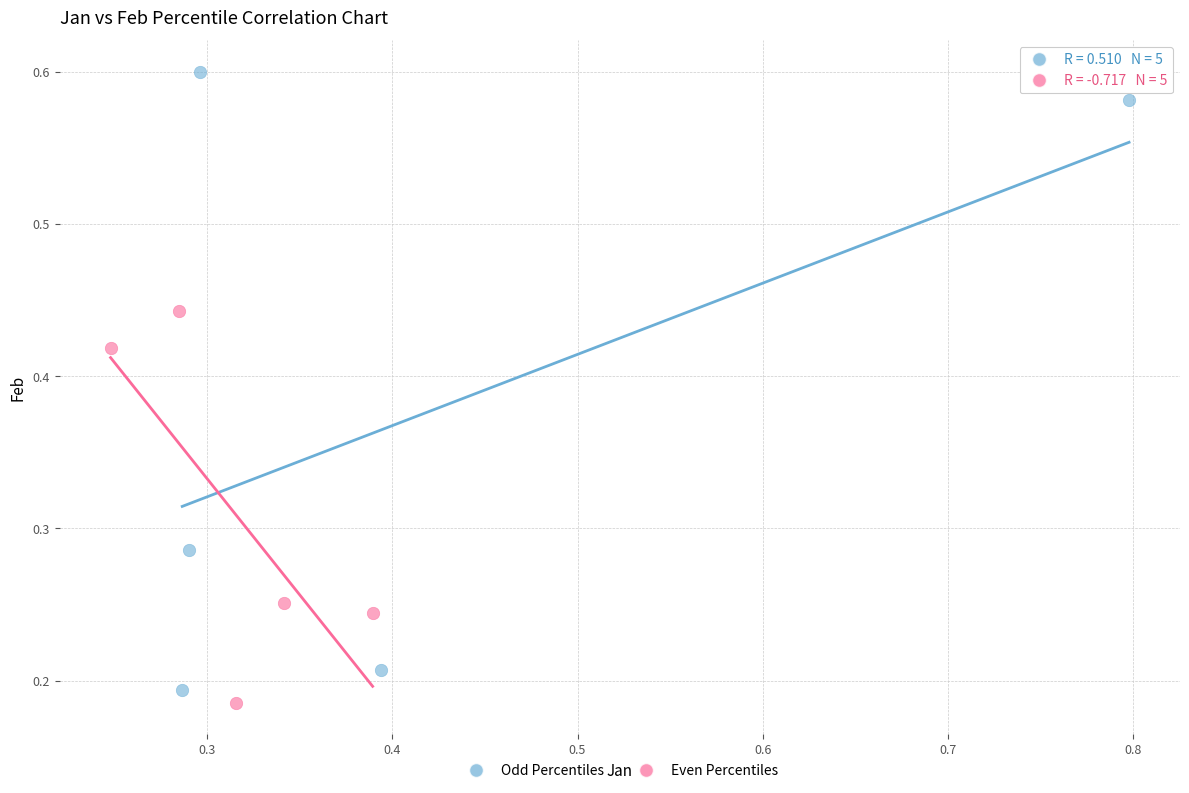

Which series has the widest spread of Y values?

Odd Percentiles